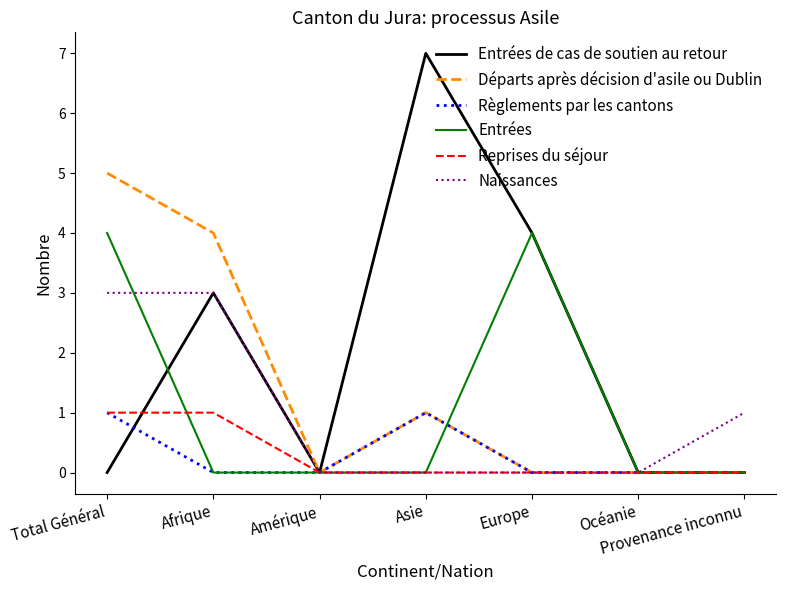

At which label is Naissances closest to 1?

Provenance inconnu